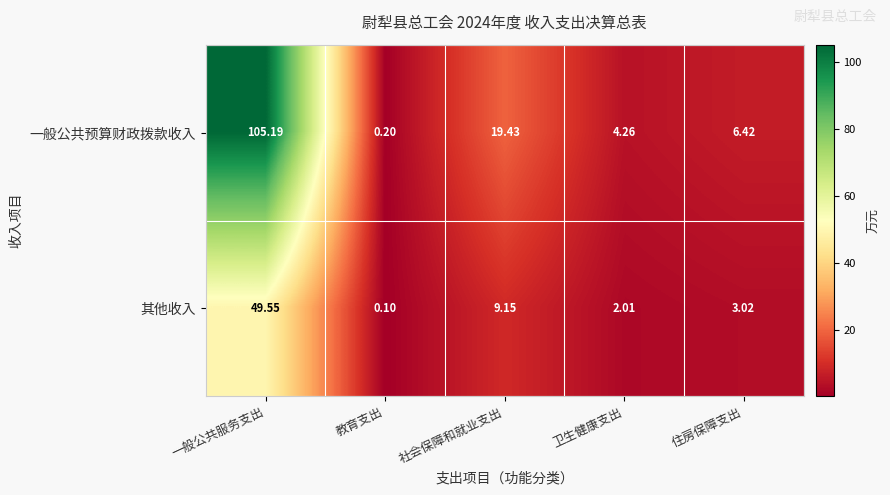

What is the total value across all series at 教育支出?

0.3